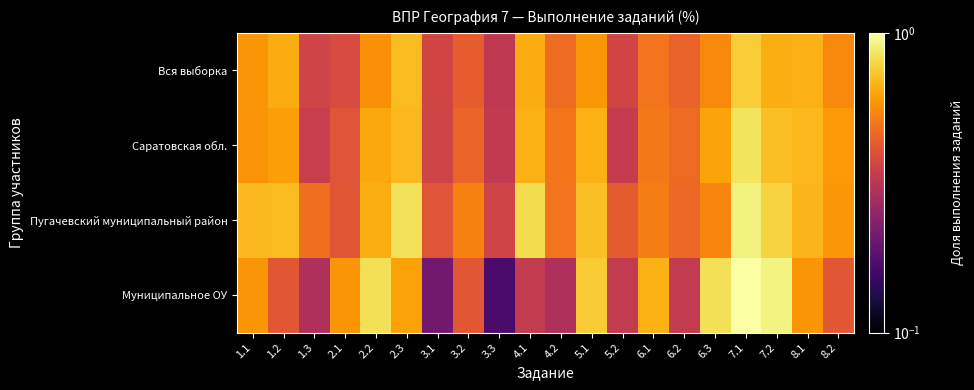

Reading left to right, list all the values displayed in this chart.

Вся выборка: 1.1=0.6	1.2=0.7	1.3=0.4	2.1=0.4	2.2=0.6	2.3=0.7	3.1=0.4	3.2=0.4	3.3=0.3	4.1=0.7	4.2=0.5	5.1=0.6	5.2=0.4	6.1=0.5	6.2=0.4	6.3=0.6	7.1=0.8	7.2=0.7	8.1=0.7	8.2=0.6
Саратовская обл.: 1.1=0.6	1.2=0.6	1.3=0.3	2.1=0.4	2.2=0.6	2.3=0.7	3.1=0.4	3.2=0.5	3.3=0.3	4.1=0.7	4.2=0.5	5.1=0.7	5.2=0.3	6.1=0.5	6.2=0.5	6.3=0.6	7.1=0.8	7.2=0.7	8.1=0.7	8.2=0.6
Пугачевский муниципальный район: 1.1=0.7	1.2=0.7	1.3=0.5	2.1=0.4	2.2=0.7	2.3=0.8	3.1=0.4	3.2=0.5	3.3=0.4	4.1=0.8	4.2=0.5	5.1=0.7	5.2=0.4	6.1=0.5	6.2=0.5	6.3=0.5	7.1=0.9	7.2=0.8	8.1=0.7	8.2=0.6
Муниципальное ОУ: 1.1=0.6	1.2=0.4	1.3=0.3	2.1=0.6	2.2=0.8	2.3=0.6	3.1=0.2	3.2=0.4	3.3=0.2	4.1=0.3	4.2=0.3	5.1=0.8	5.2=0.3	6.1=0.7	6.2=0.3	6.3=0.8	7.1=1.0	7.2=0.9	8.1=0.6	8.2=0.4